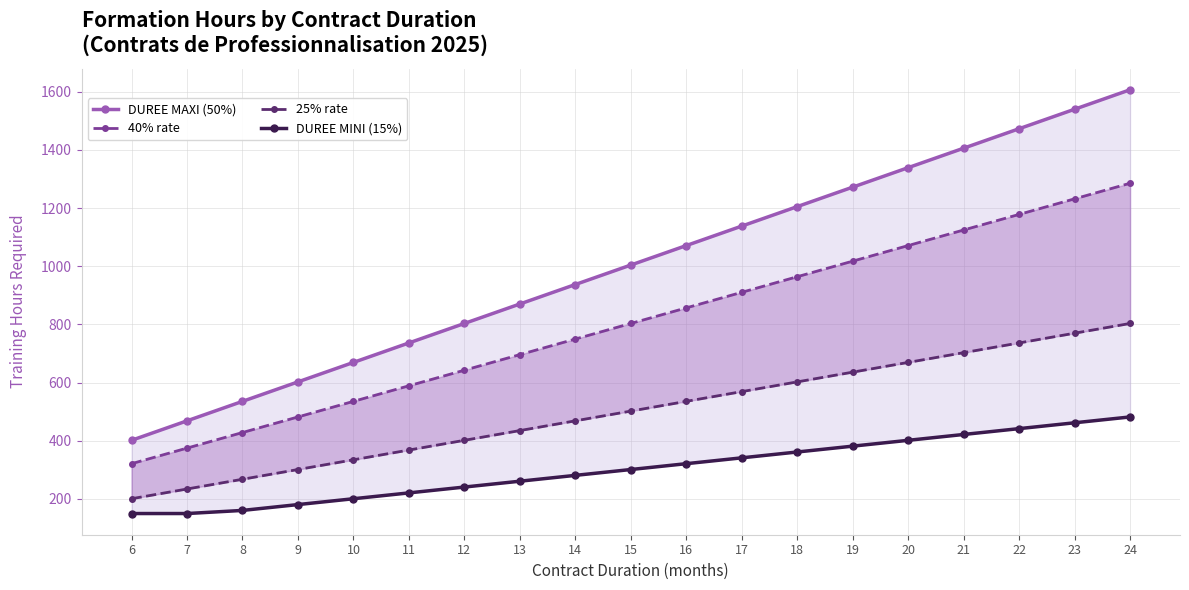

What is the total value across all series at 12?

2089.1